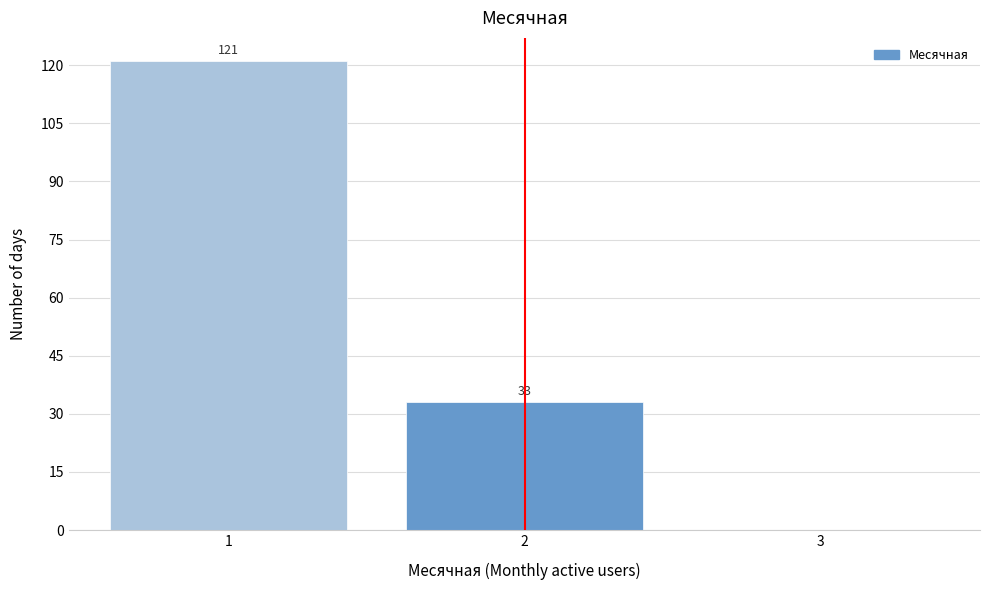

Which range on the x-axis has the tallest bar?

0.5 to 1.5